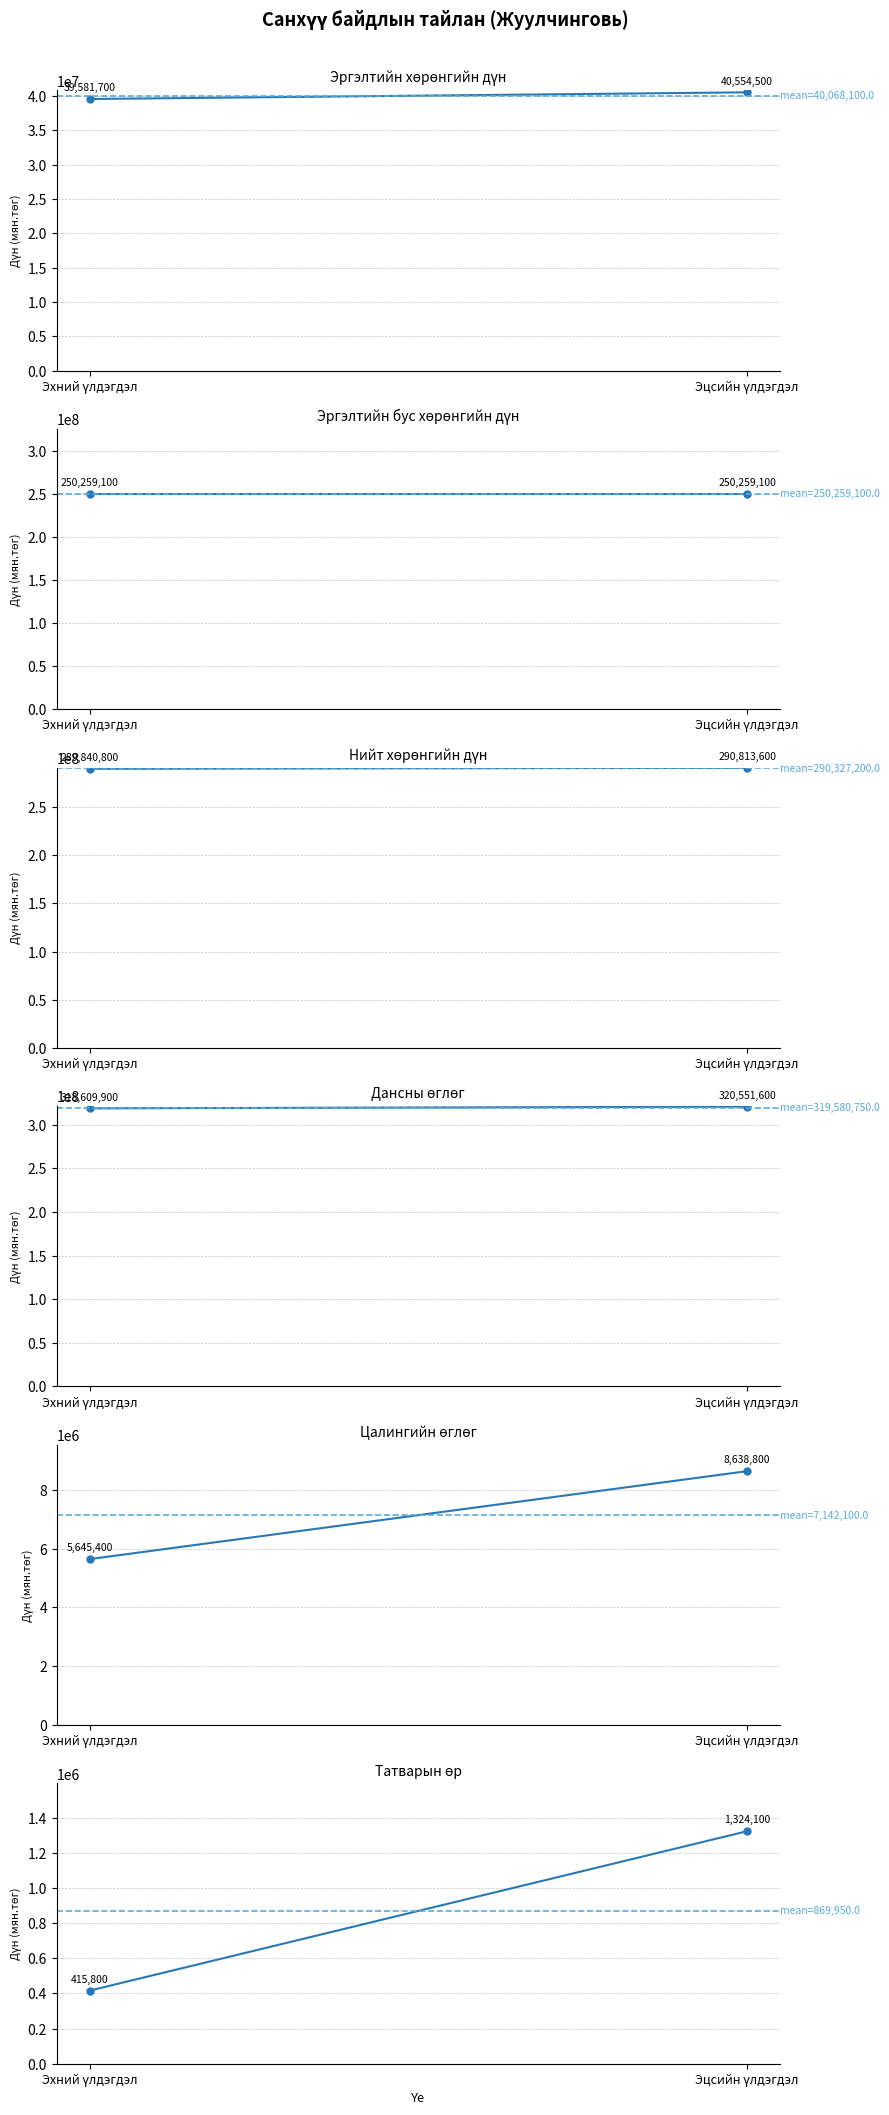

Count the number of categories in the chart.

2